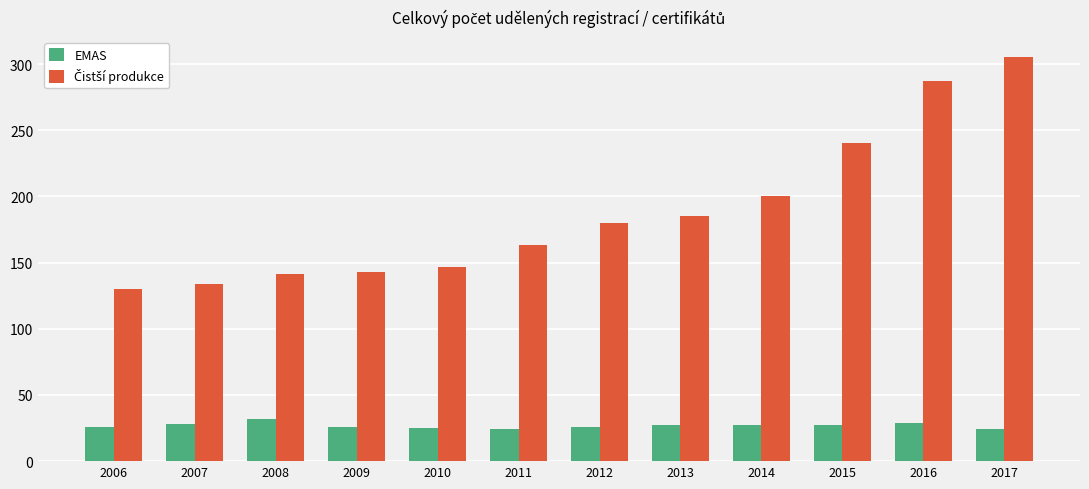

What is the spread (max minus min) of values at 2006?

104